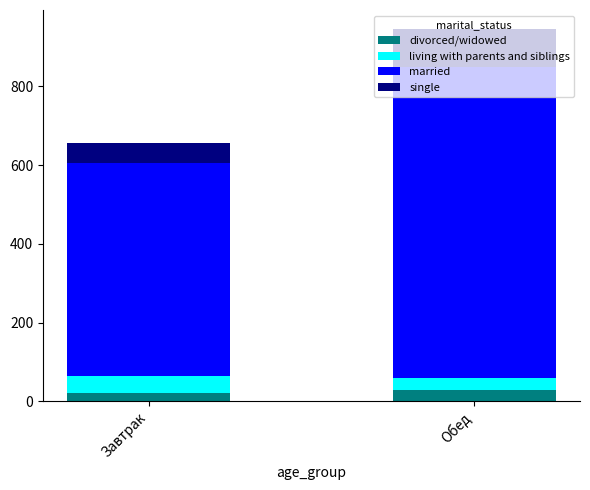

At which category is the sum across all series the highest?

Обед